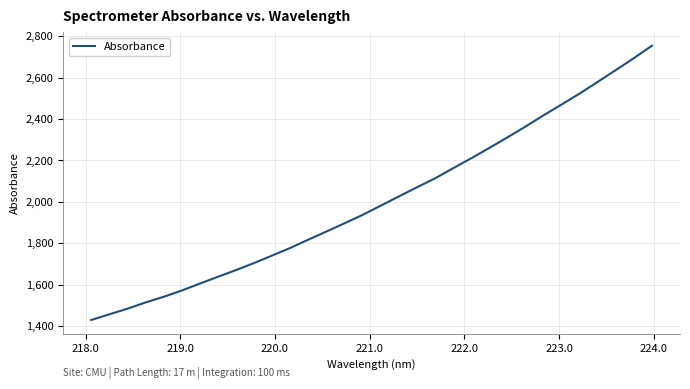

True or false: the data has more than 2 interior local peaks.

False